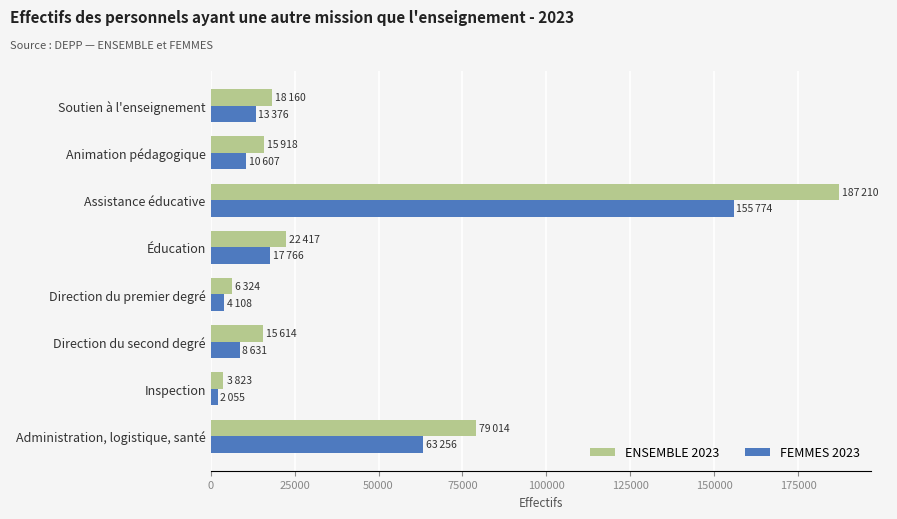

What is the minimum value shown in the chart?

2055